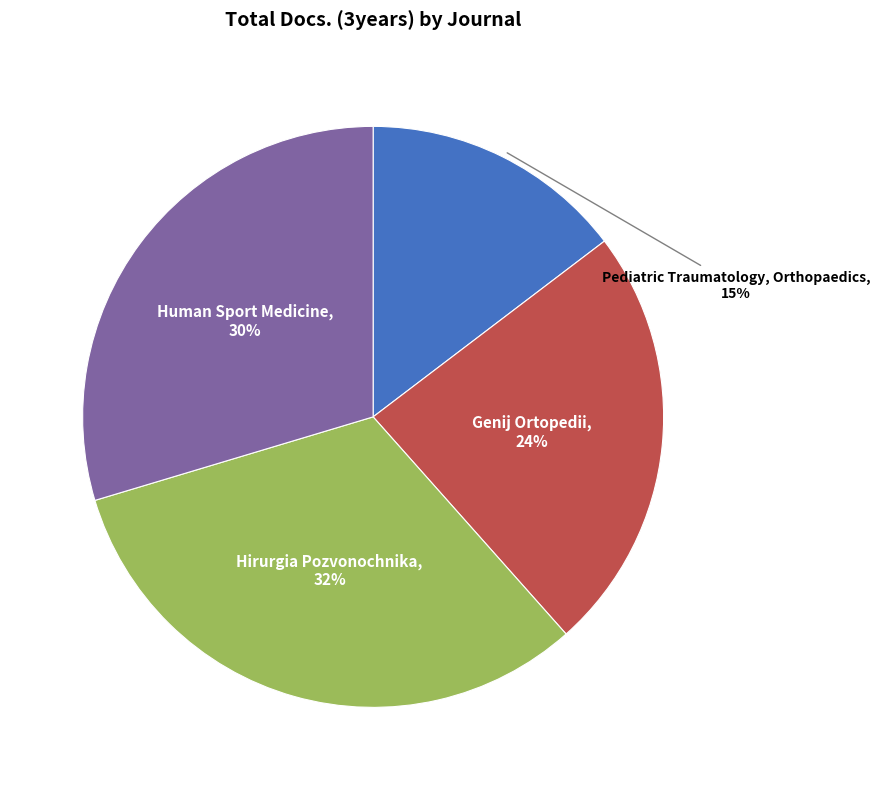

How many segments does this pie chart have?

4